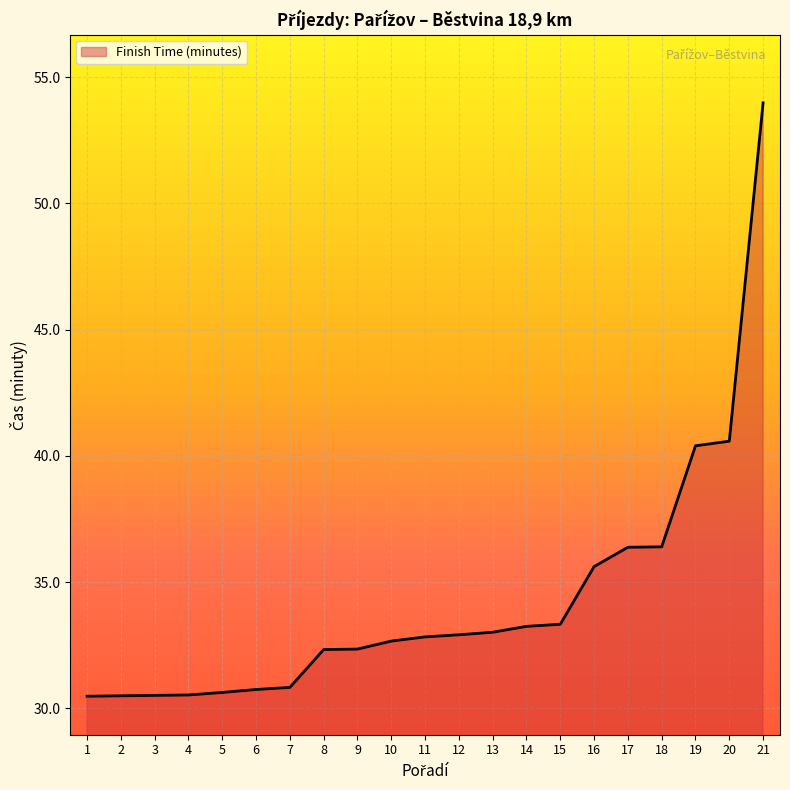

Count the number of values greater than 32.

14